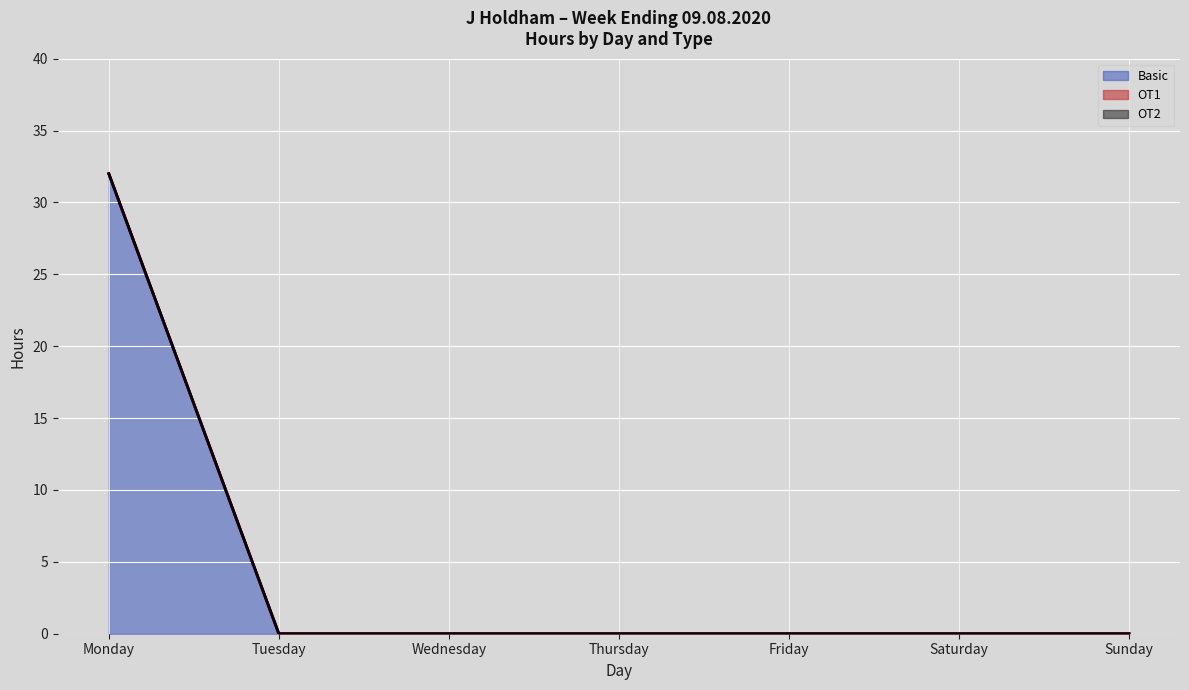

Reading left to right, transcribe all the data shown in this chart.

Basic (line): Monday=32	Tuesday=0	Wednesday=0	Thursday=0	Friday=0	Saturday=0	Sunday=0
OT1 (line): Monday=32	Tuesday=0	Wednesday=0	Thursday=0	Friday=0	Saturday=0	Sunday=0
OT2 (line): Monday=32	Tuesday=0	Wednesday=0	Thursday=0	Friday=0	Saturday=0	Sunday=0